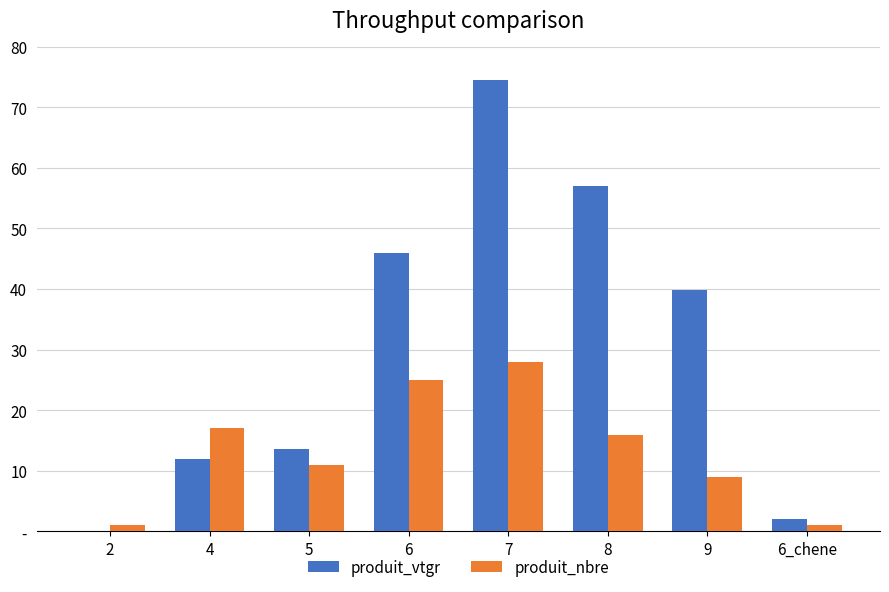

Is it true that produit_vtgr equals 45.9 at 6?

True